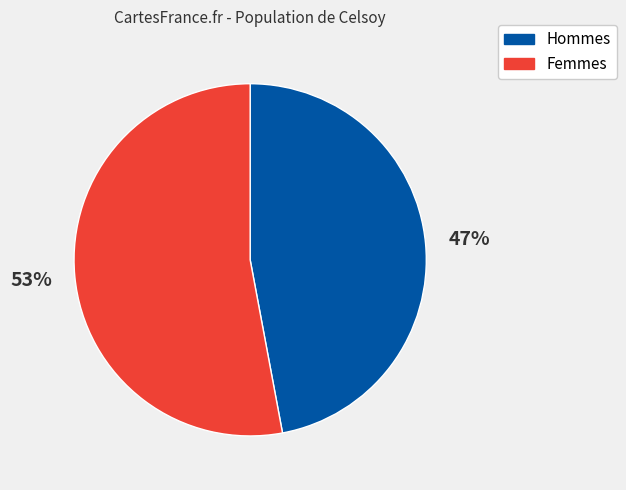

True or false: Hommes accounts for 47% of the total.

True